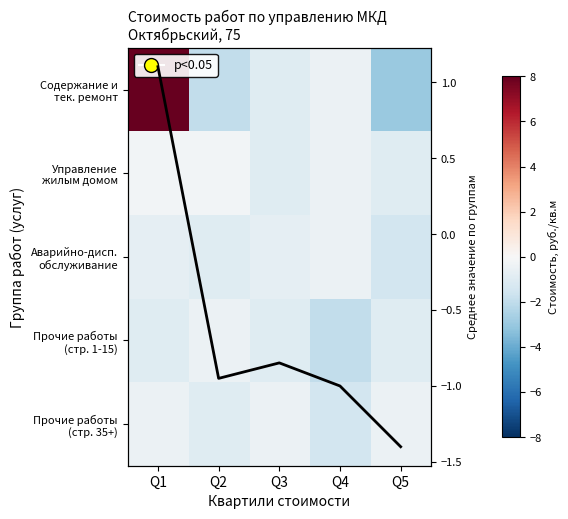

Which has a higher value, Q1 or Q2?

Q1